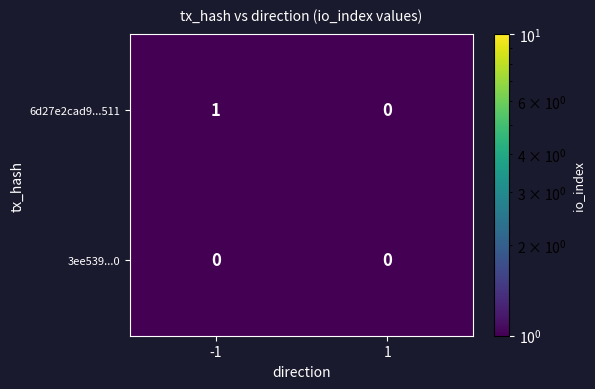

Which series has the largest total across all categories?

6d27e2cad9...511